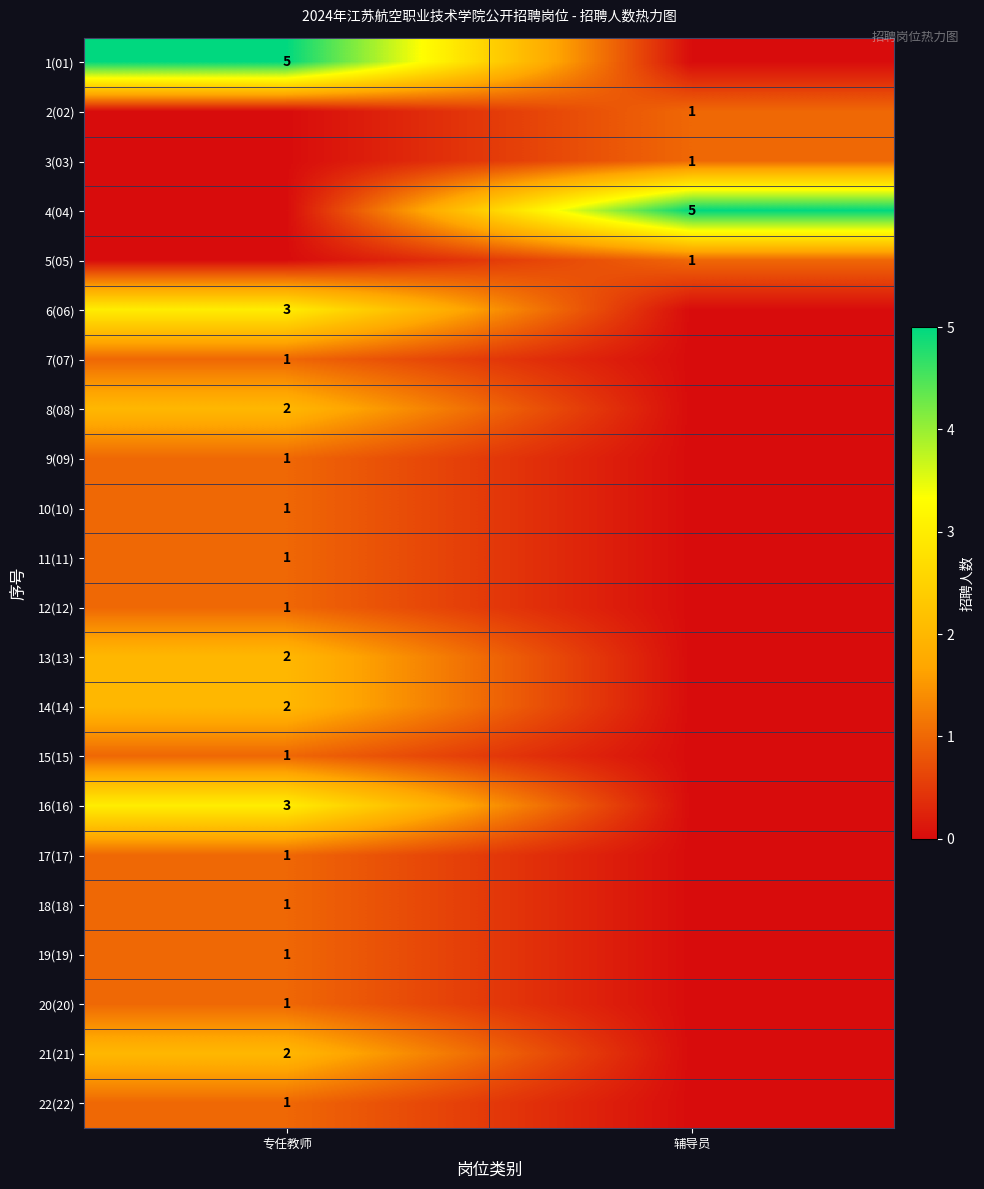

Count the number of data series in this chart.

22